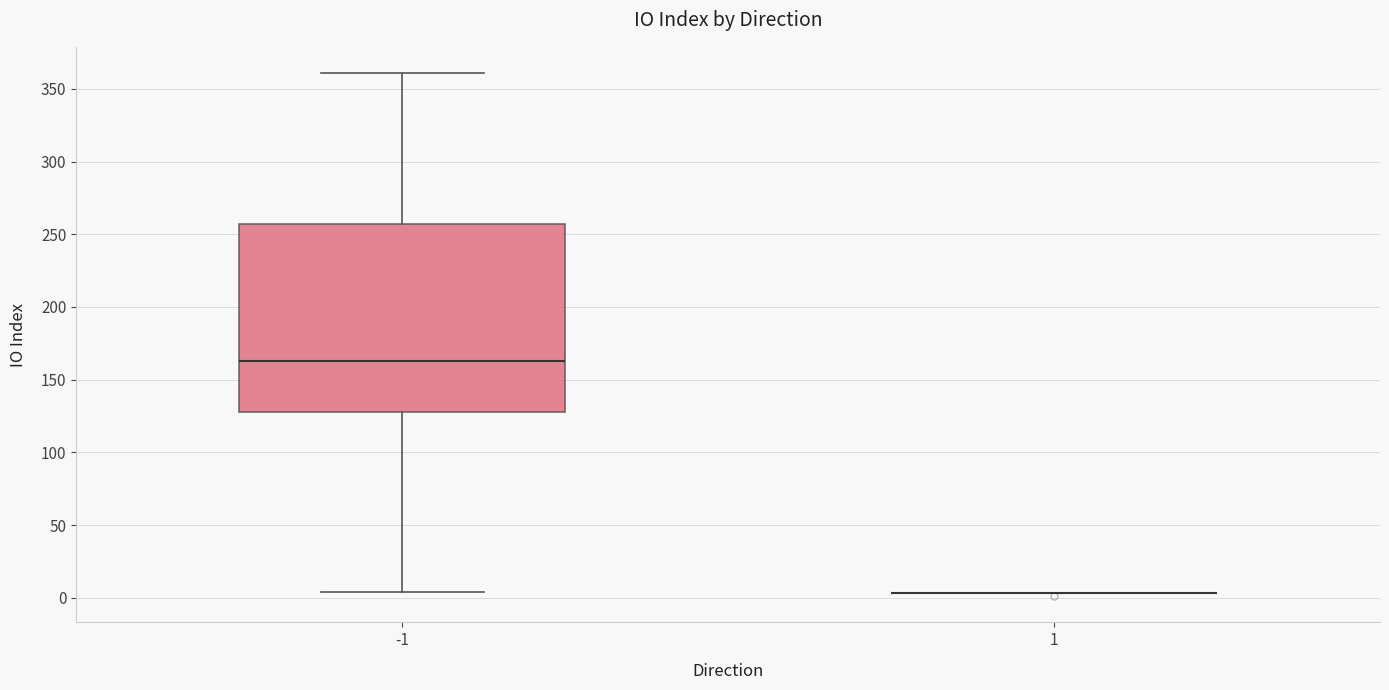

Where does the upper whisker of the box at x = -1 end on the y-axis? The values are not printed on the chart, so give them approximately, as read against the axis.

360